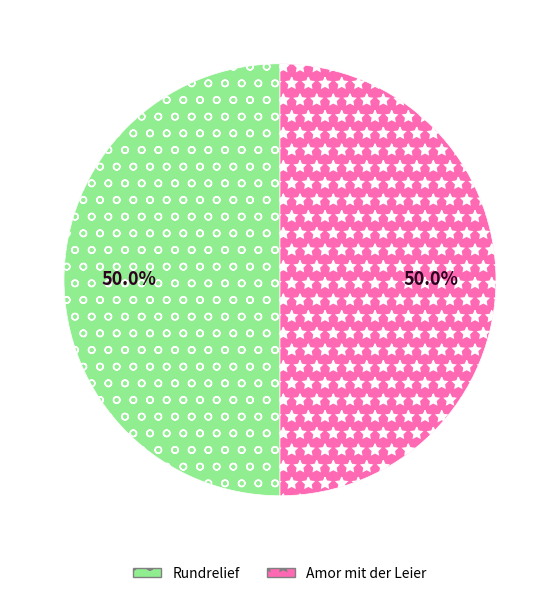

What is the ratio of the value at Rundrelief to the value at Amor mit der Leier?

1.0